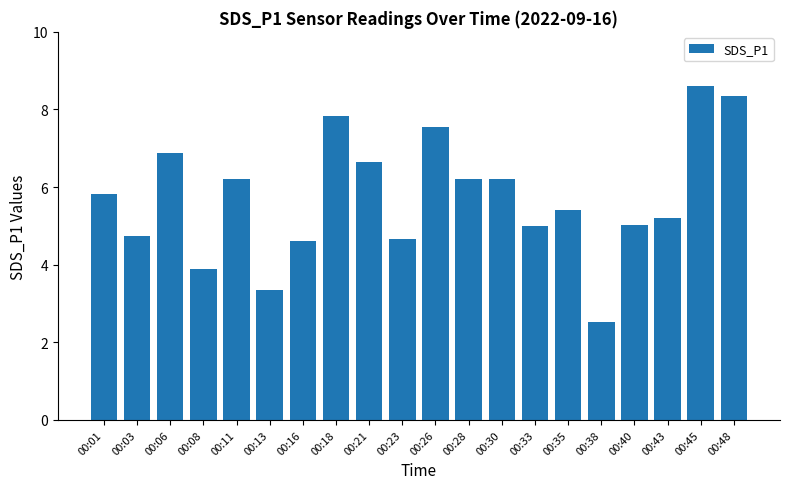

What is the ratio of the value at 00:13 to the value at 00:11?

0.5